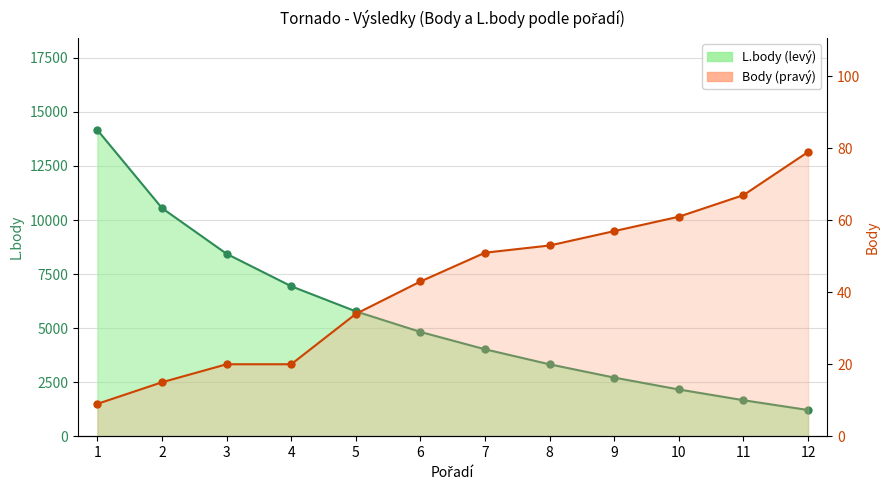

True or false: L.body and Body cross at least once.

False